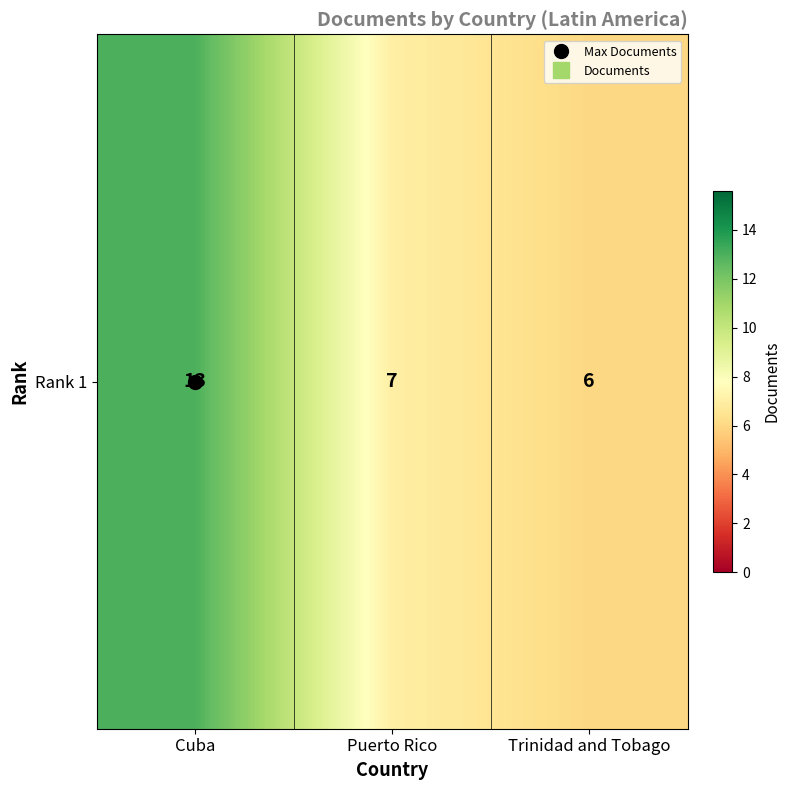

Which has a higher value, Cuba or Trinidad and Tobago?

Cuba